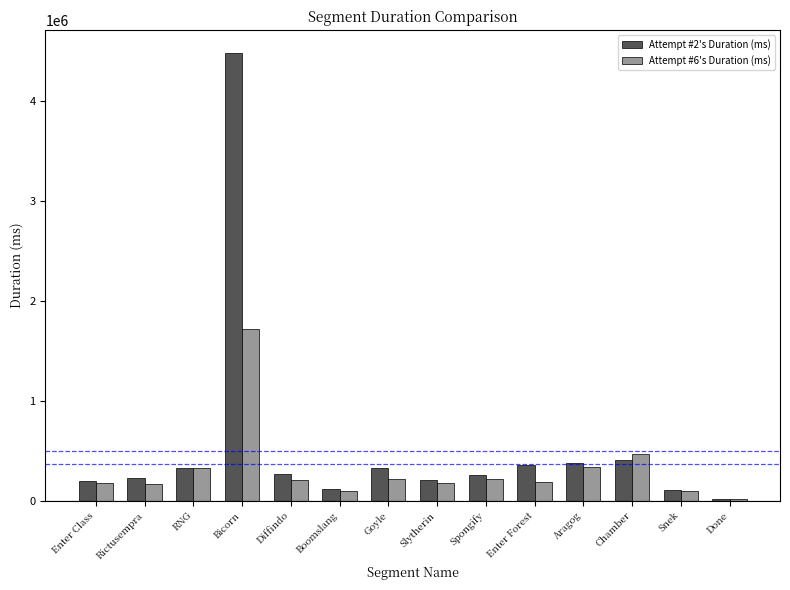

List the series in order of their peak value, highest first.

Attempt #2's Duration (ms), Attempt #6's Duration (ms)